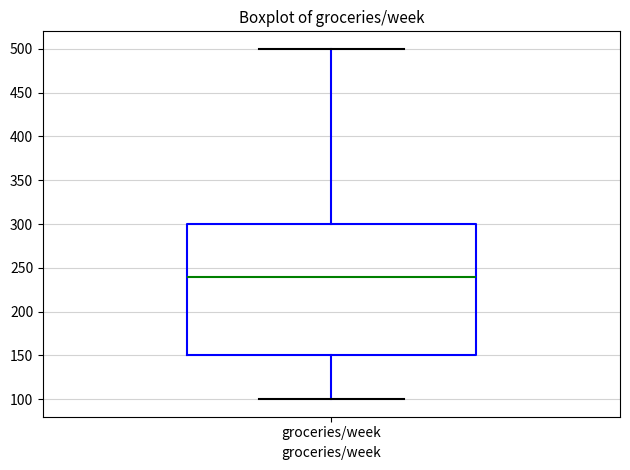

Where does the upper whisker of the box for groceries/week end on the y-axis? The values are not printed on the chart, so give them approximately, as read against the axis.

500